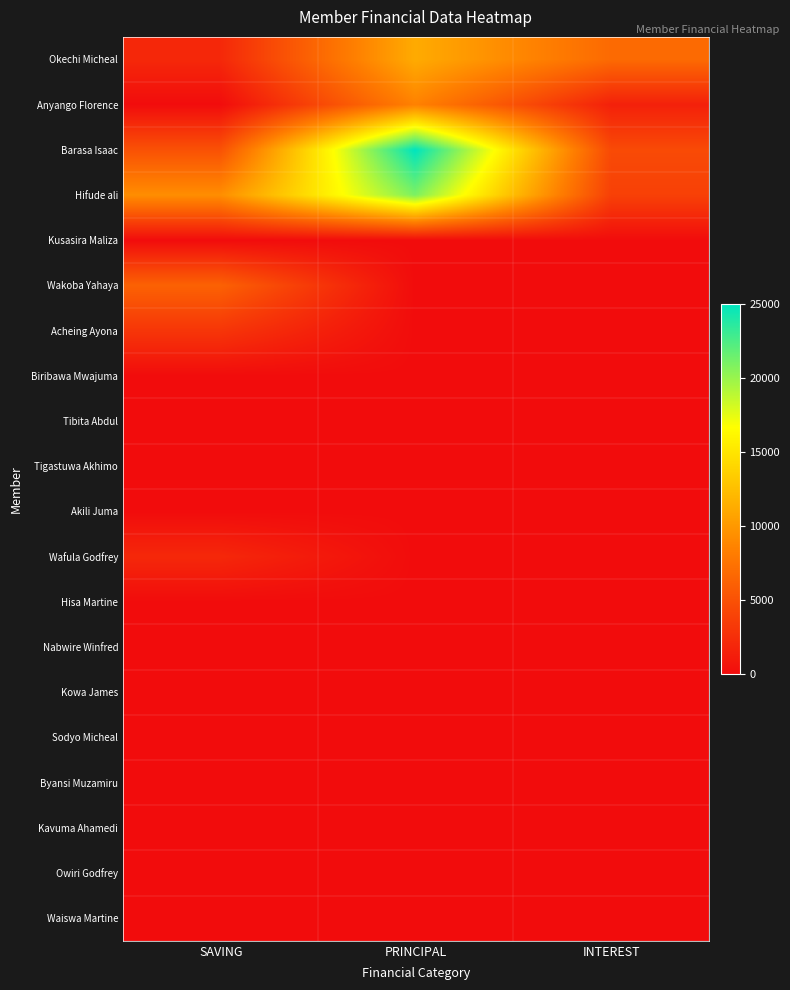

Which series has the largest total across all categories?

Barasa Isaac